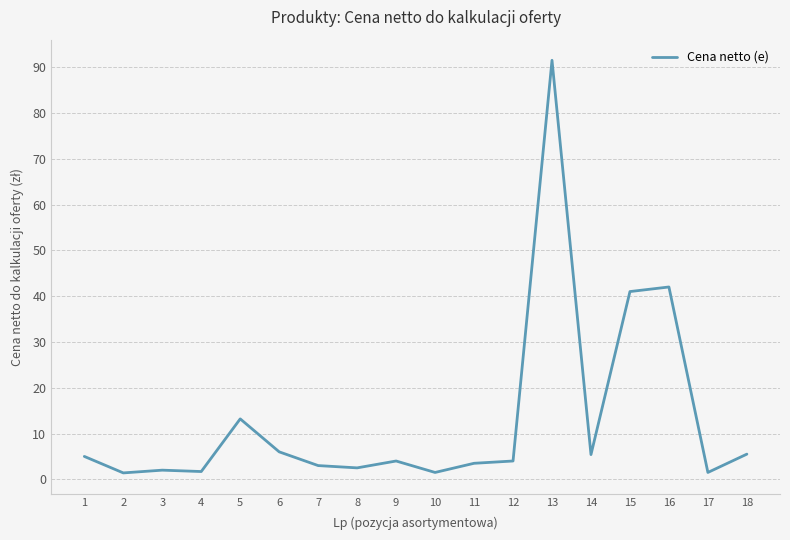

Which has a higher value, 17 or 15?

15